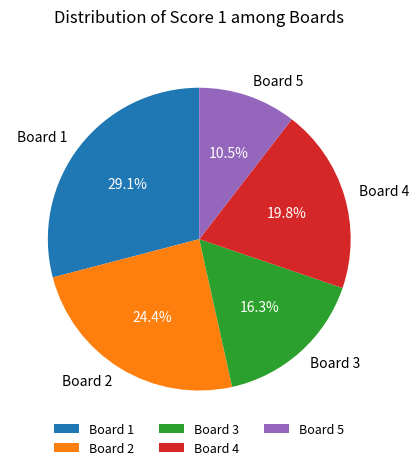

What is the ratio of the value at Board 4 to the value at Board 2?

0.8